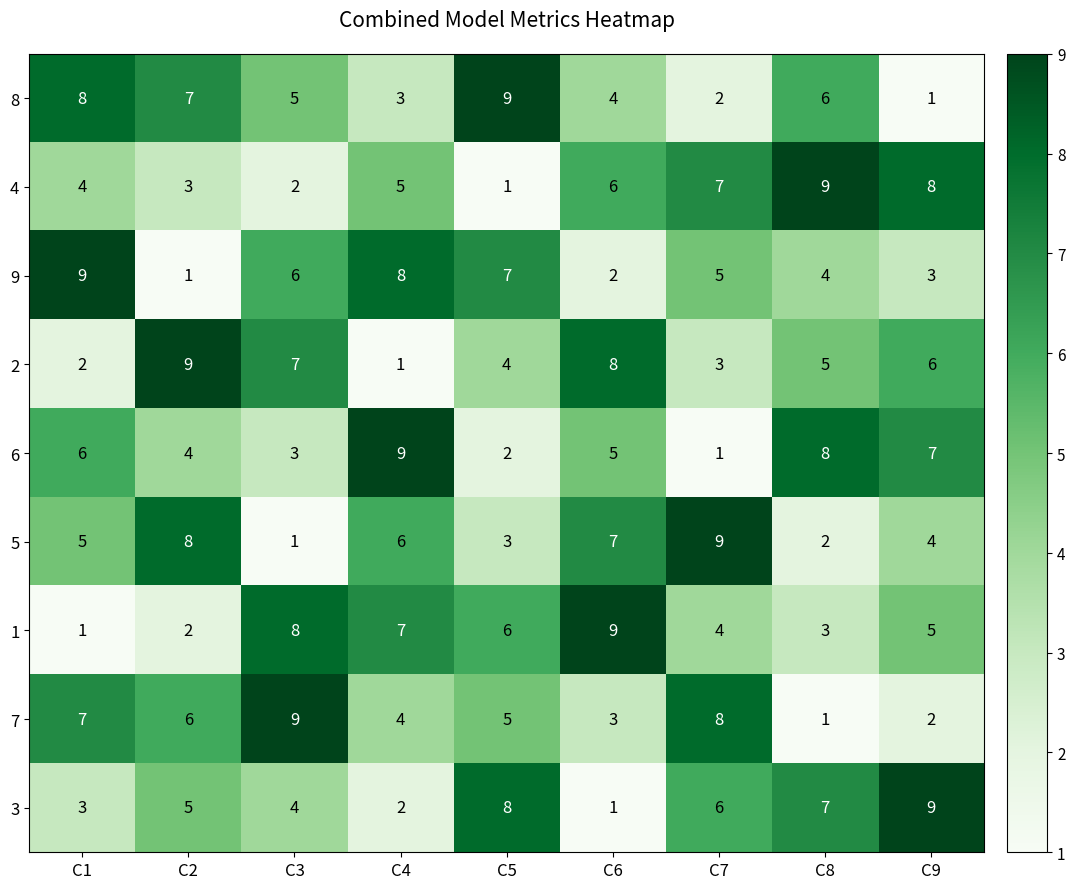

The value of 2 at C6 is 14. True or false?

False